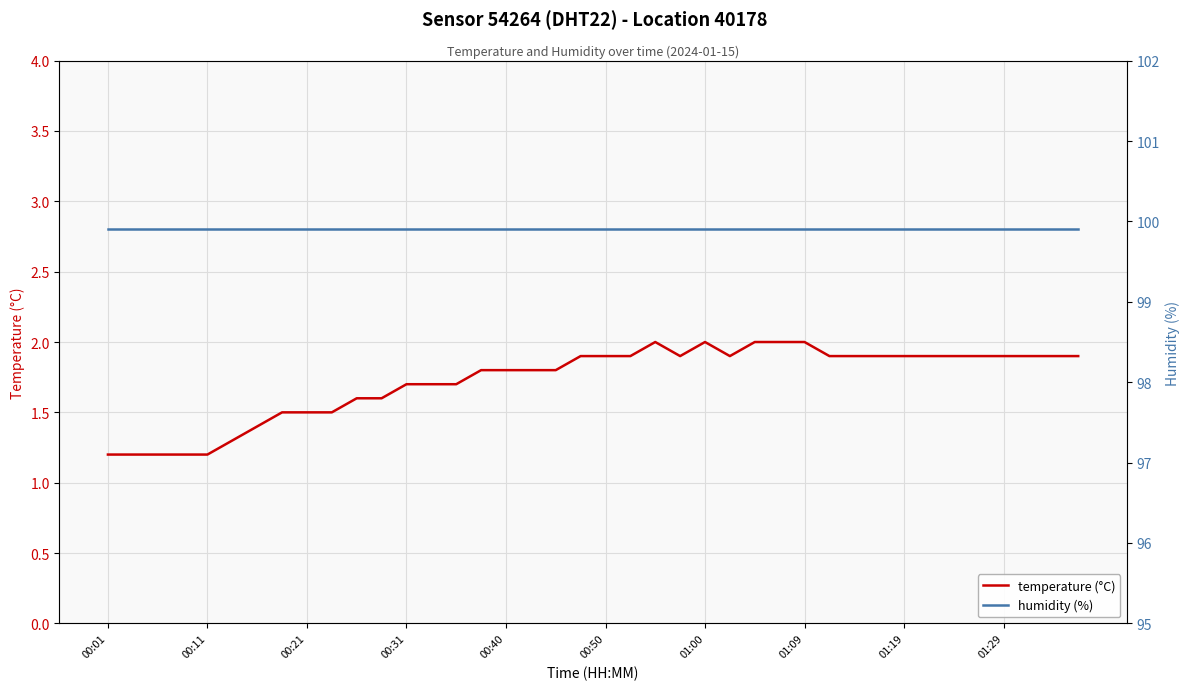

Which category has the highest value in the humidity (%) series?

00:01